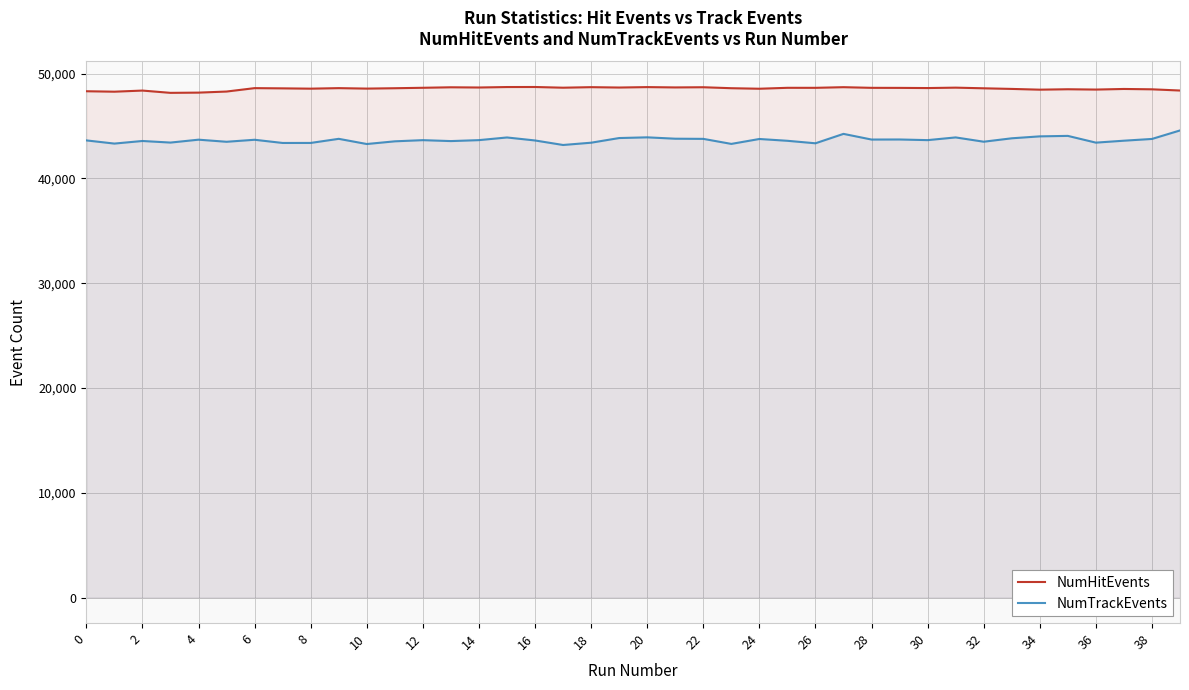

How many lines are shown in the chart?

2